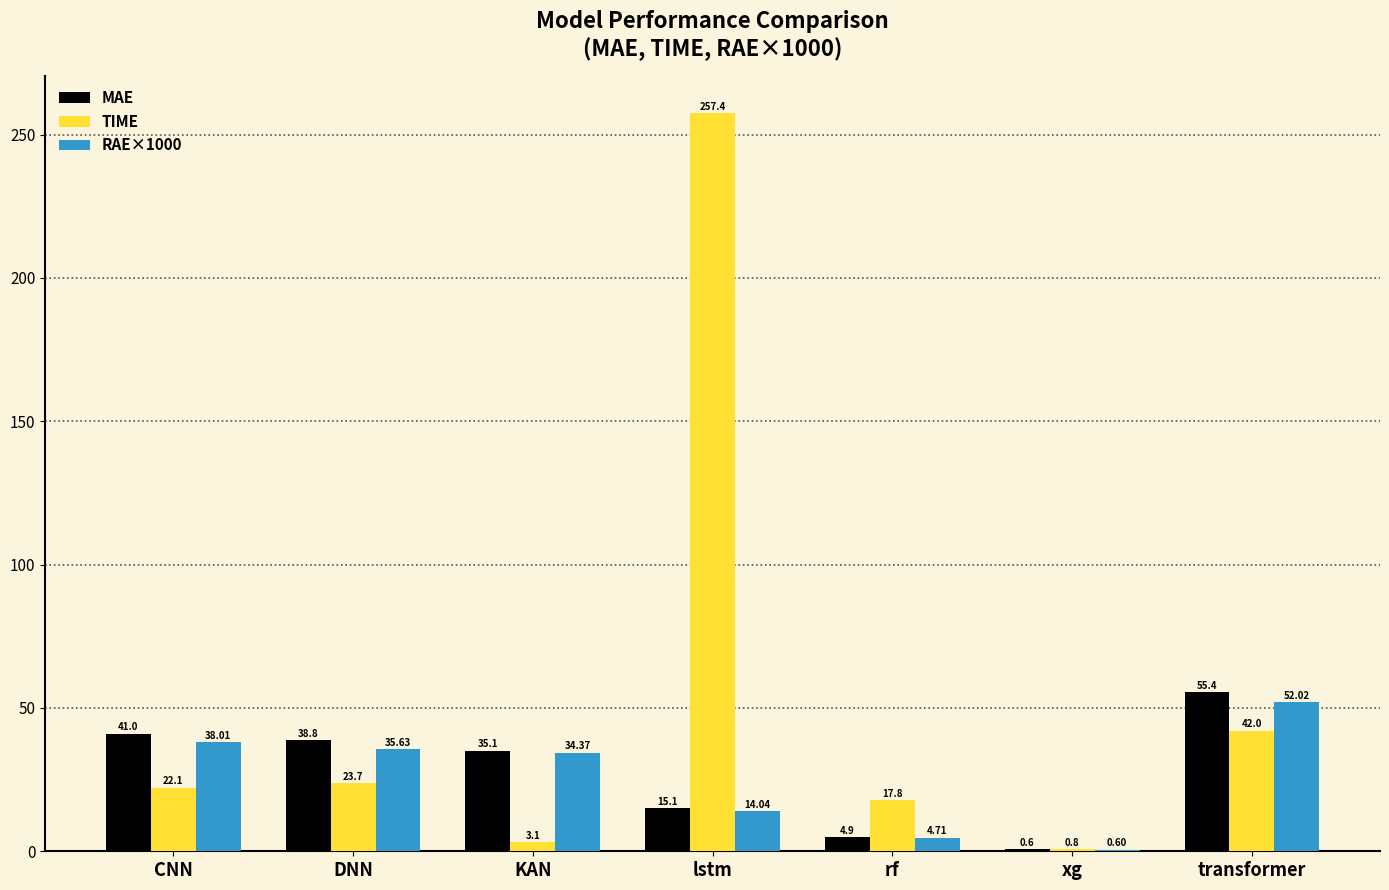

Which series has the largest total across all categories?

TIME